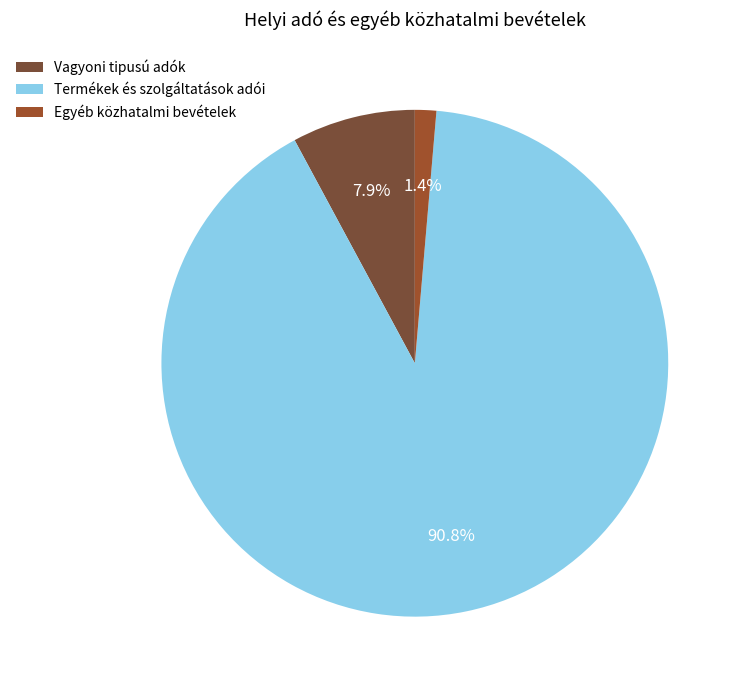

What is the largest slice in the pie chart?

Termékek és szolgáltatások adói